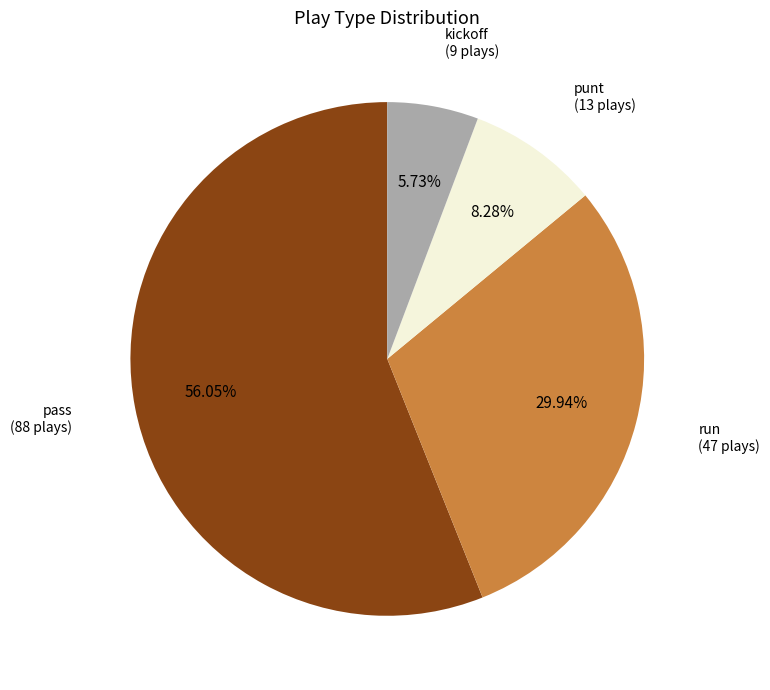

Is there a majority slice in this chart?

Yes